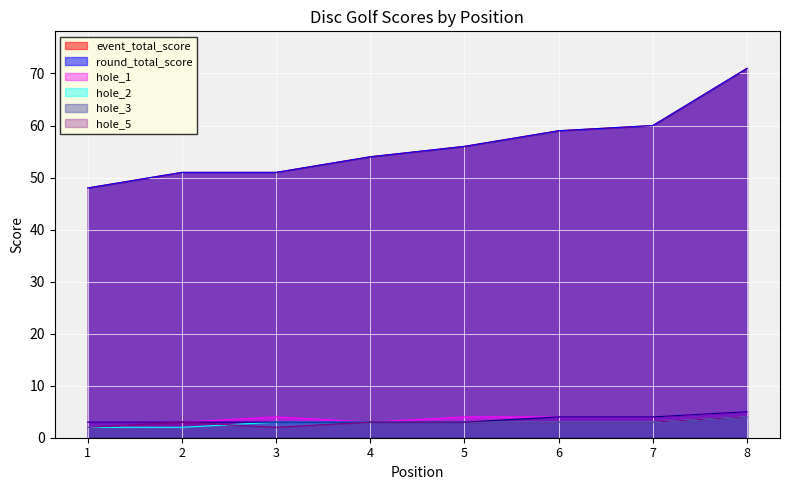

Between which two adjacent categories do hole_2 and hole_5 first intersect?

2 and 3